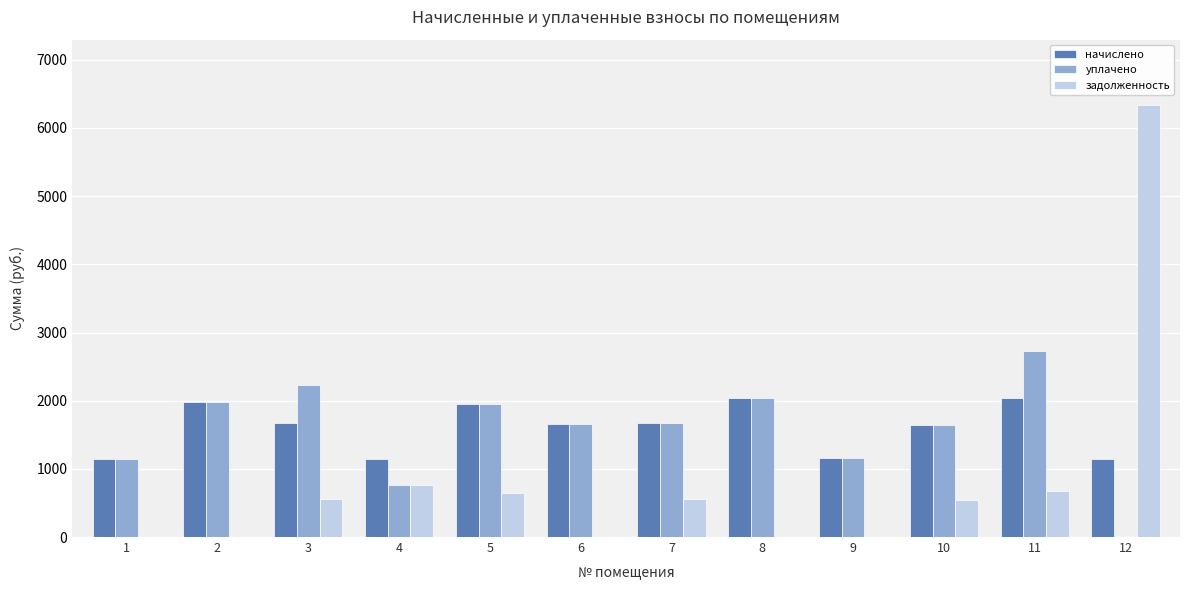

At which category is the sum across all series the highest?

12